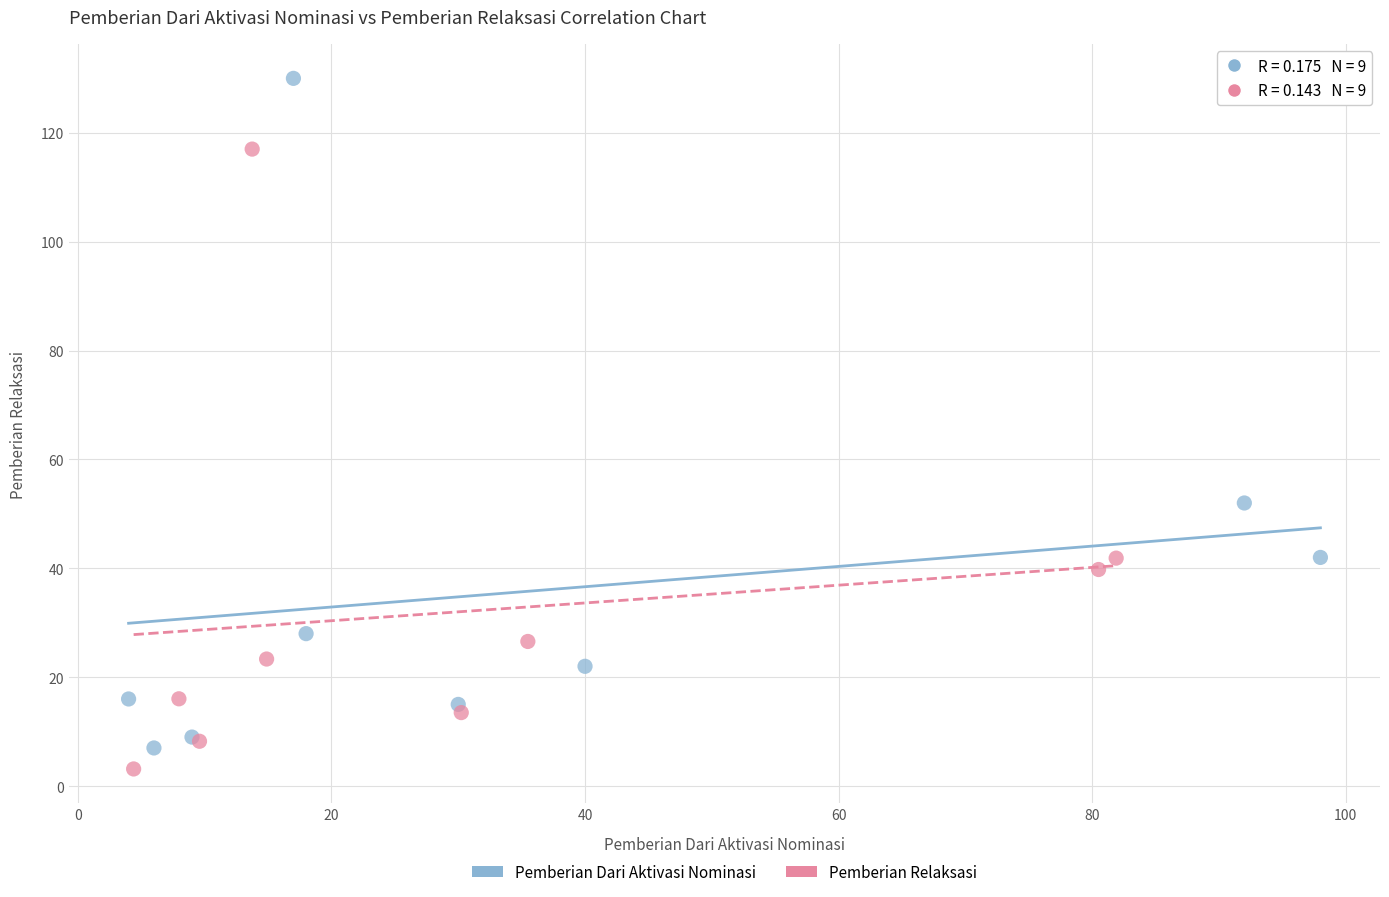

Which series has the largest Y range (max minus min)?

Pemberian Dari Aktivasi Nominasi